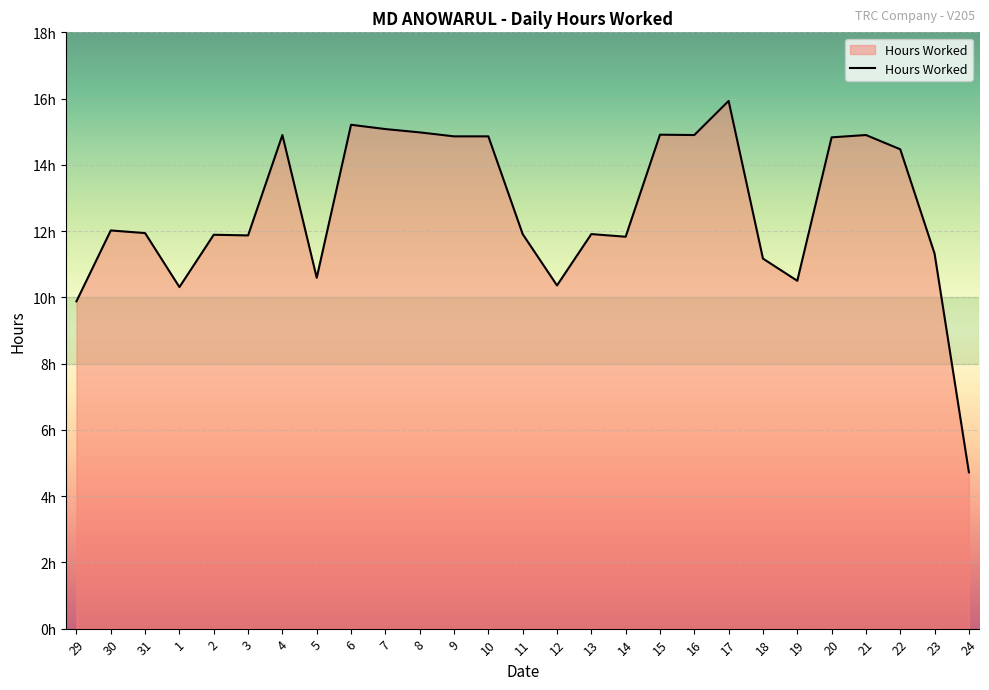

Does the chart display data point markers on the line(s)?

No